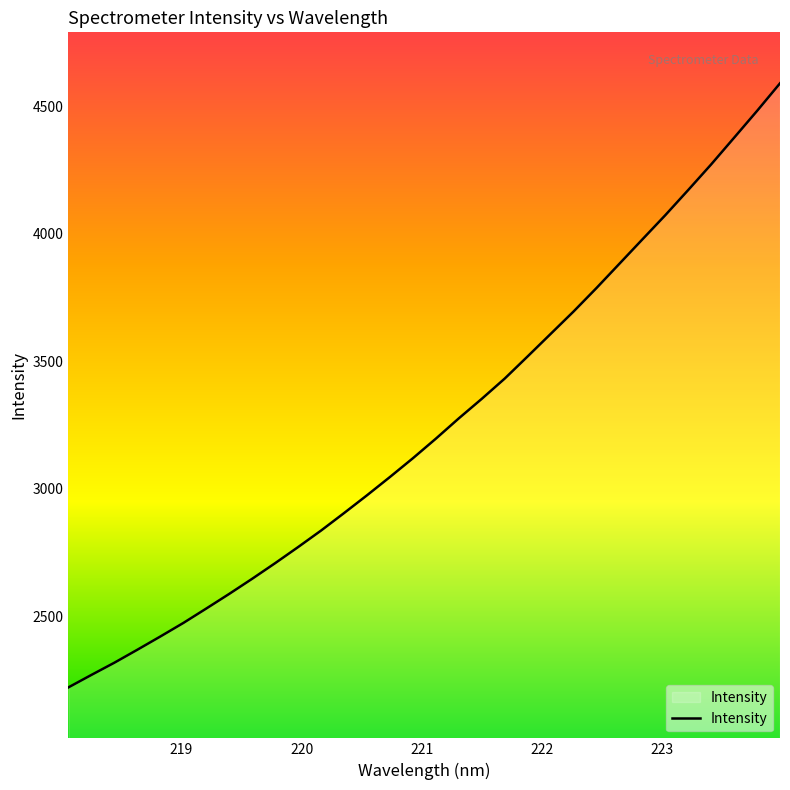

What is the smallest value displayed?

2220.8